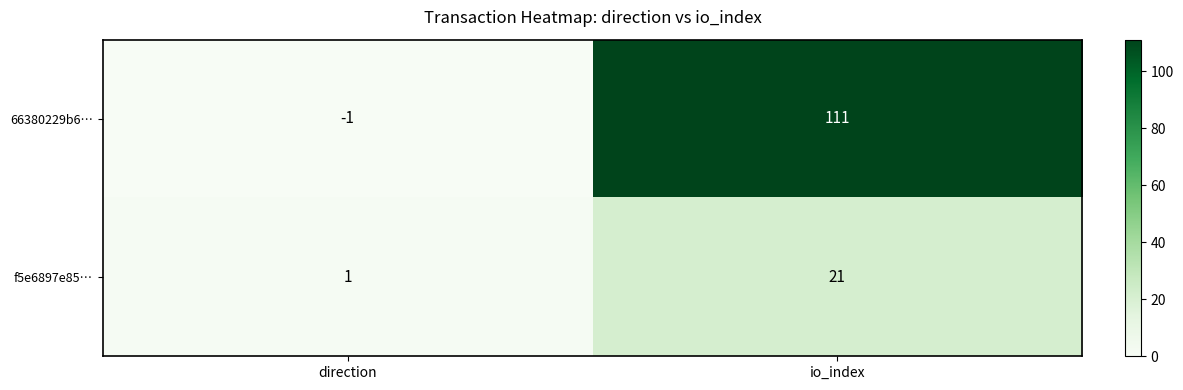

List the labels in order of 66380229b6… value, smallest first.

direction, io_index